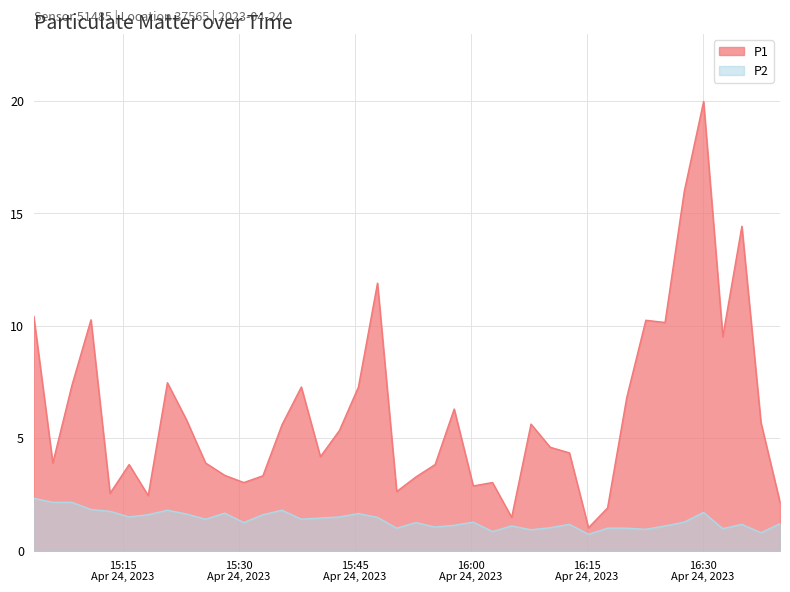

At how many categories does at least one series exceed 16?

1